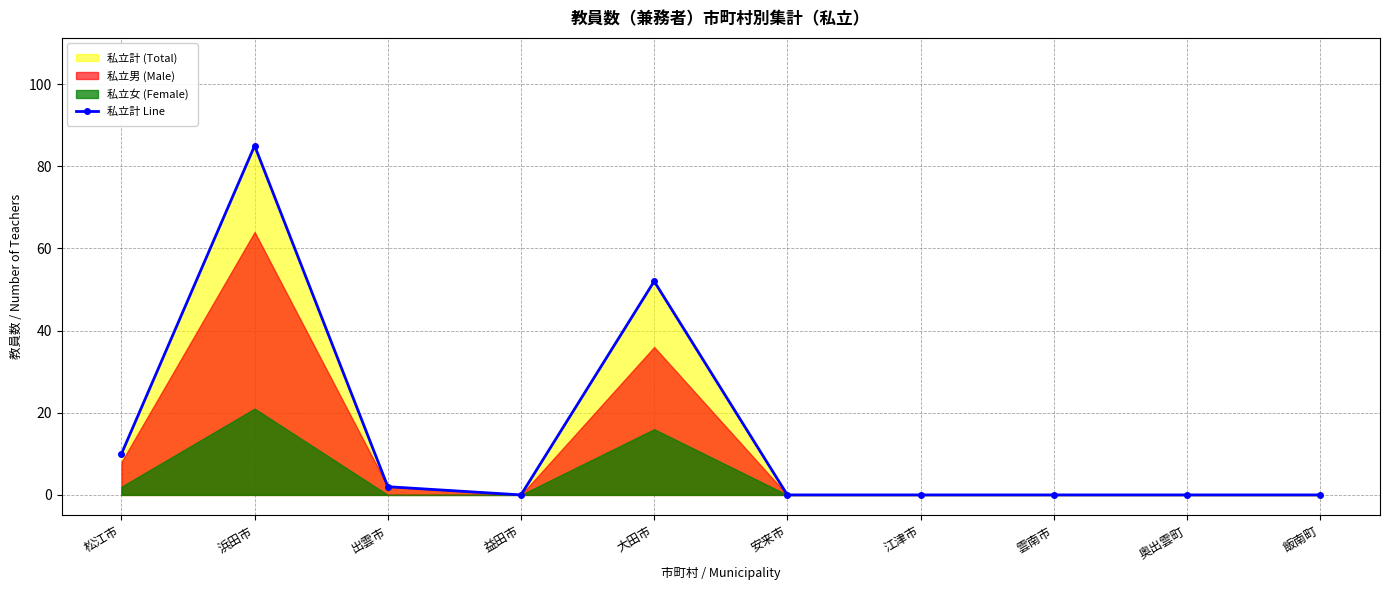

List the labels in order of value, largest first.

浜田市, 大田市, 松江市, 出雲市, 益田市, 安来市, 江津市, 雲南市, 奥出雲町, 飯南町